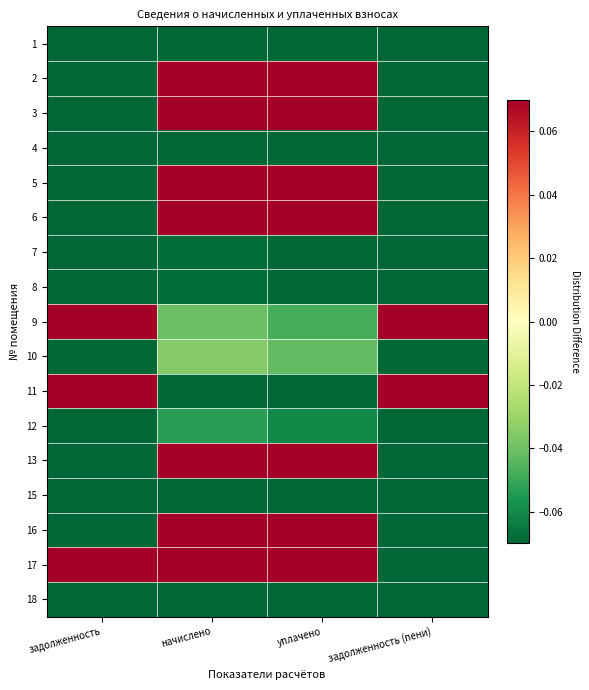

At how many categories does at least one series exceed 11?

2